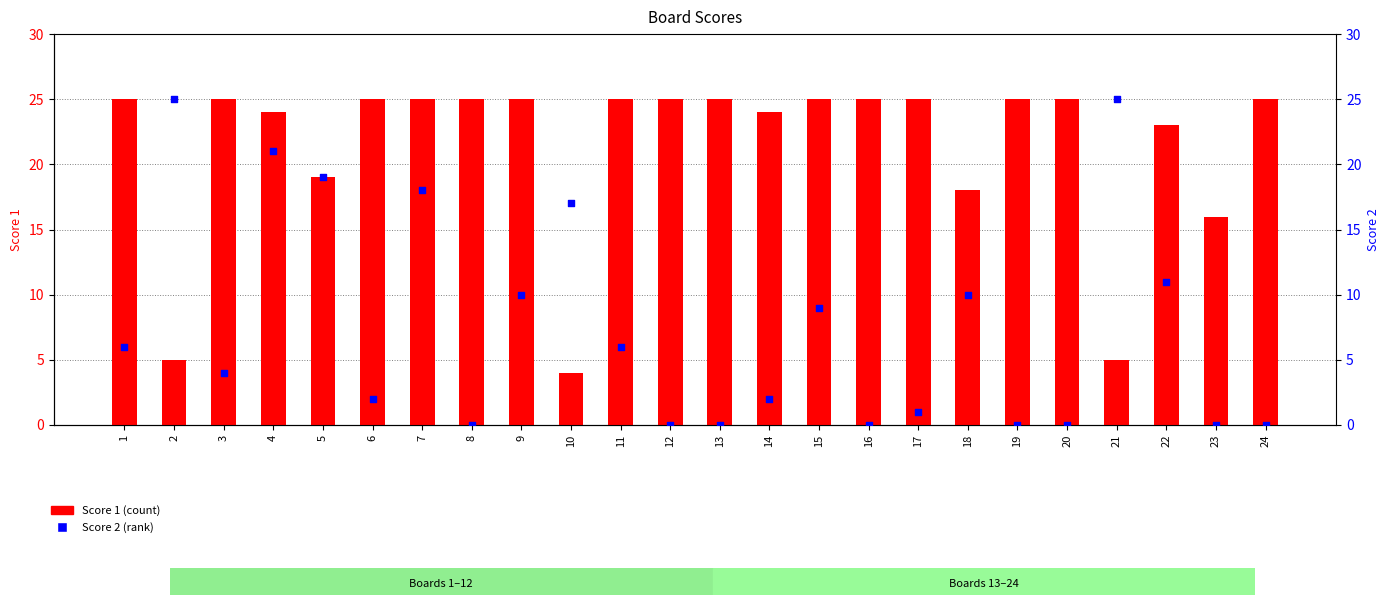

What is the total value across all series at 3?

29